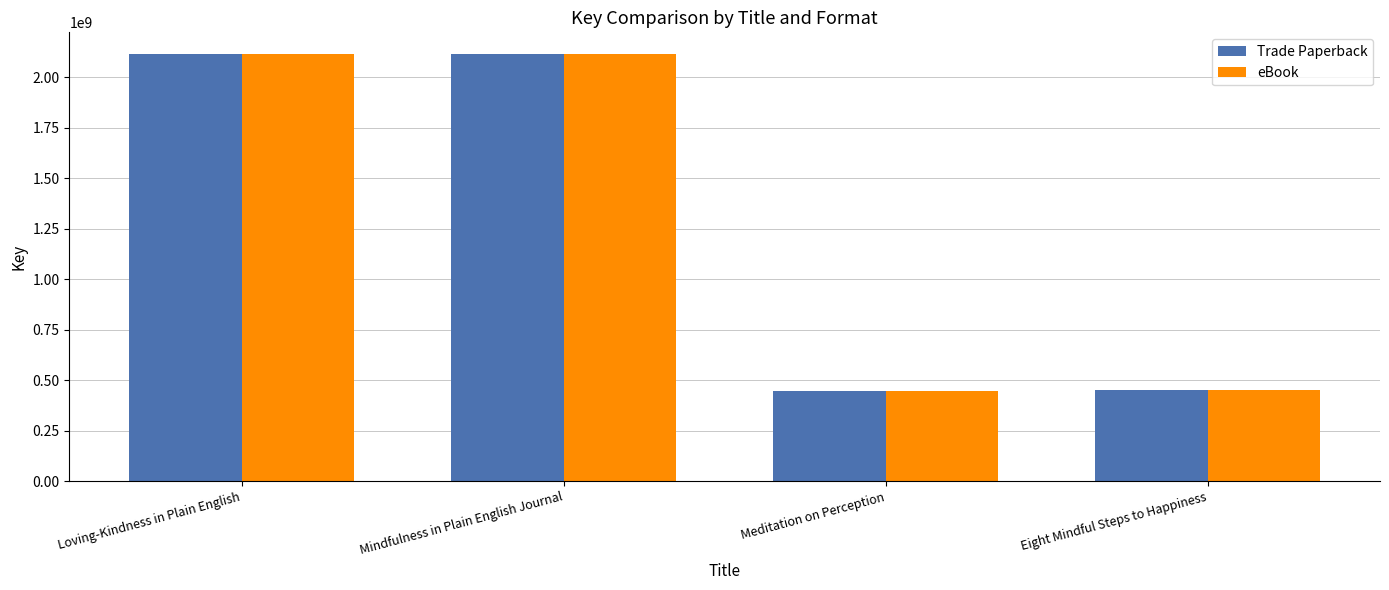

What is the value of the Trade Paperback bar at the 4th from the left?

451423588